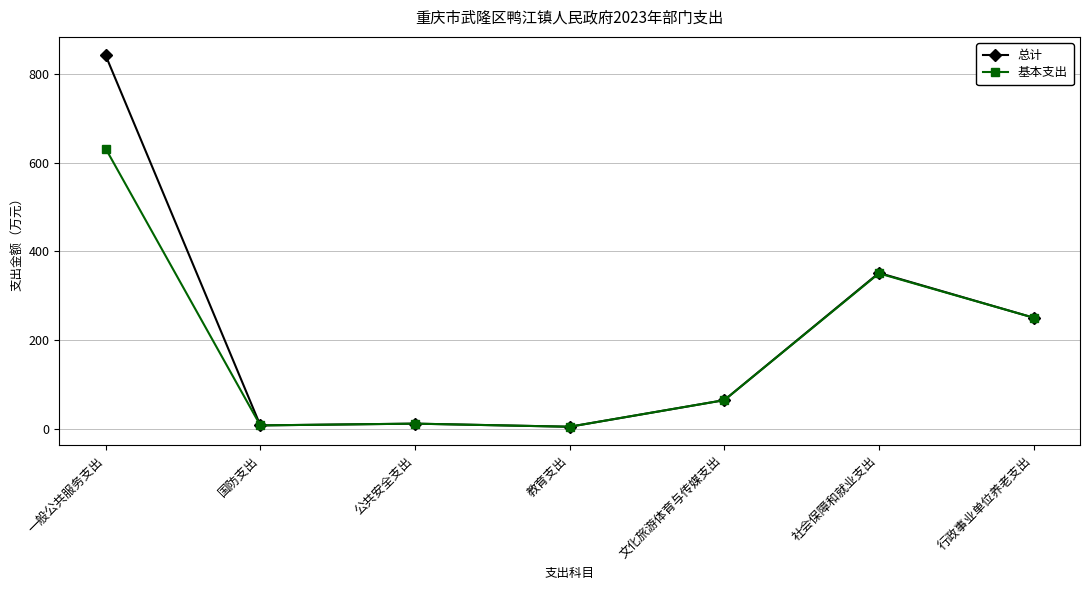

True or false: 基本支出 has more than 0 interior local peaks.

True